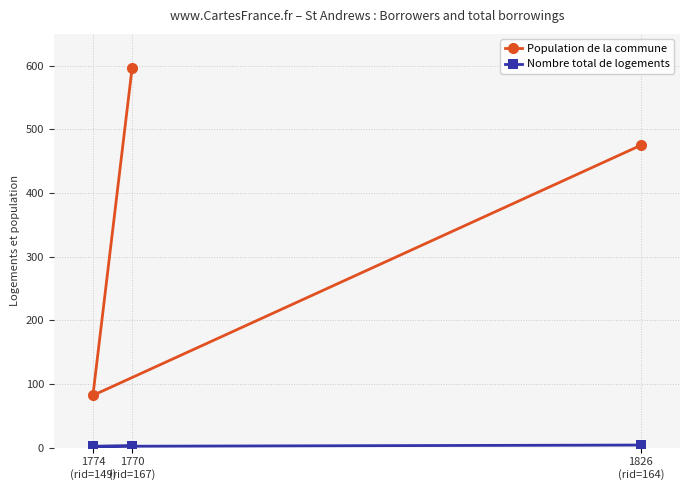

At which category is the sum across all series the highest?

1770
(rid=167)